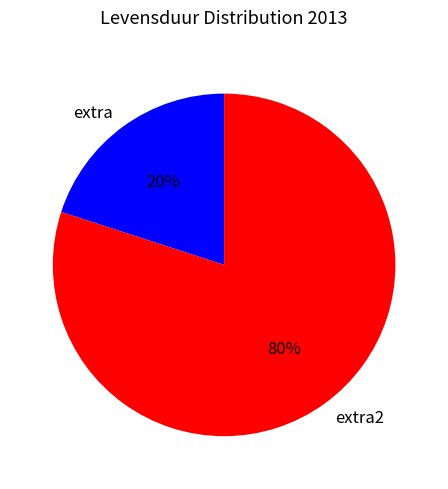

What percentage is the extra2 slice, to the nearest percent?

80%